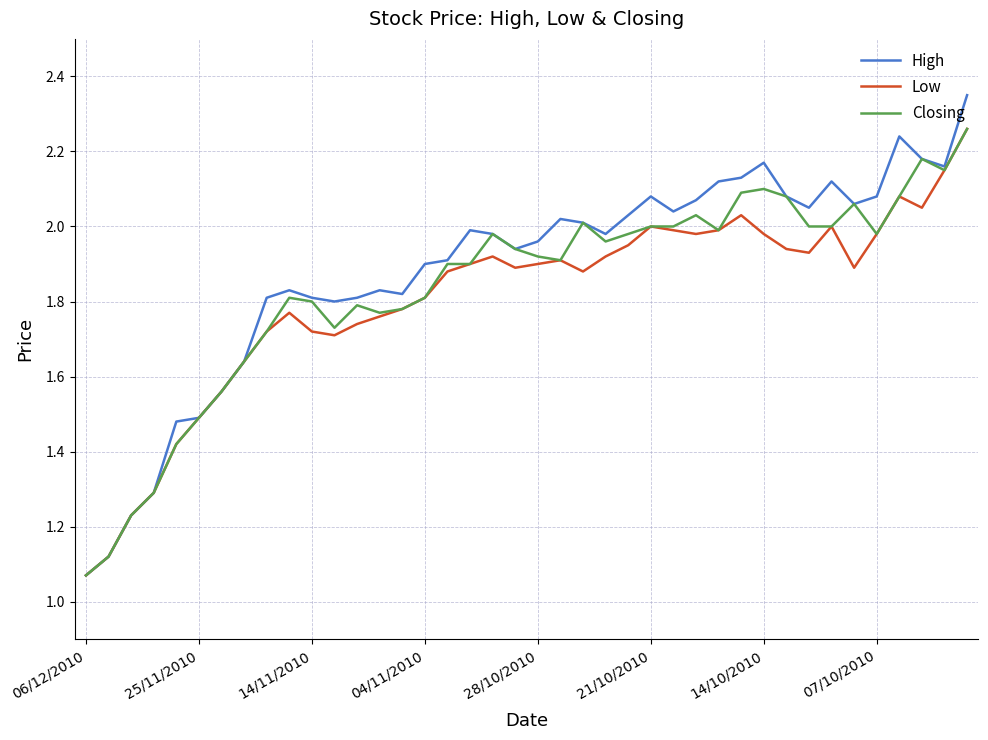

What is the difference between the maximum and minimum values in the High series?

1.3